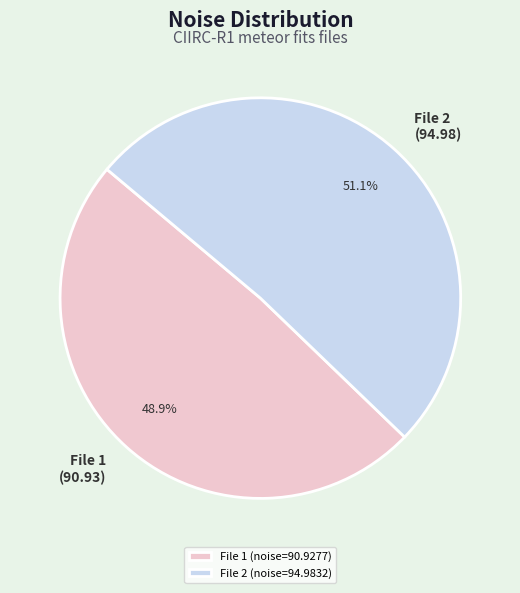

What percentage do File 2 (noise=94.9832) and File 1 (noise=90.9277) together represent?

100.0%